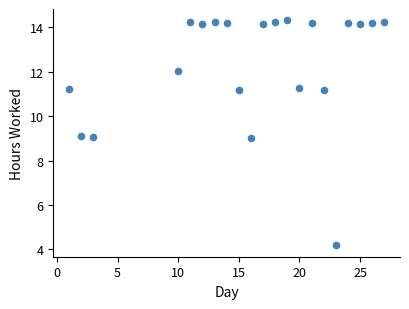

What is the range of Y values (max minus min)?

10.1